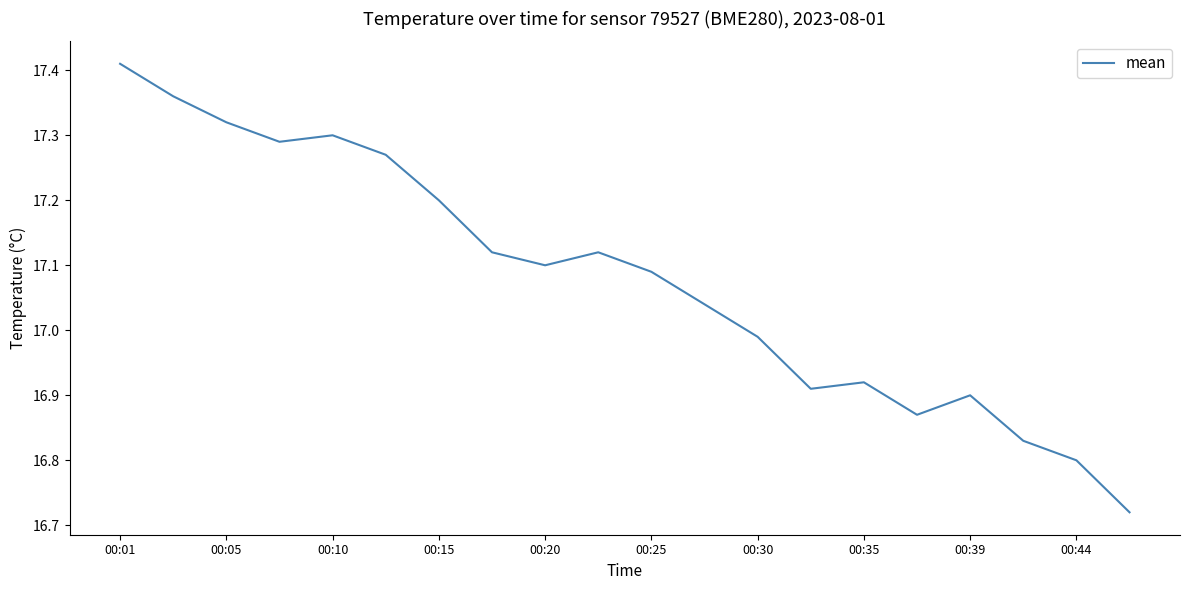

What is the difference between the maximum and minimum values?

0.7